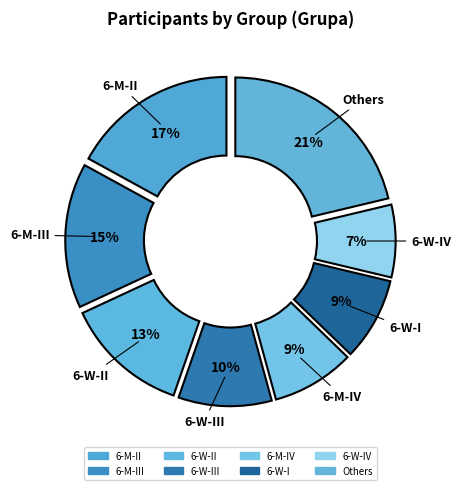

Count the number of slices in the pie.

8